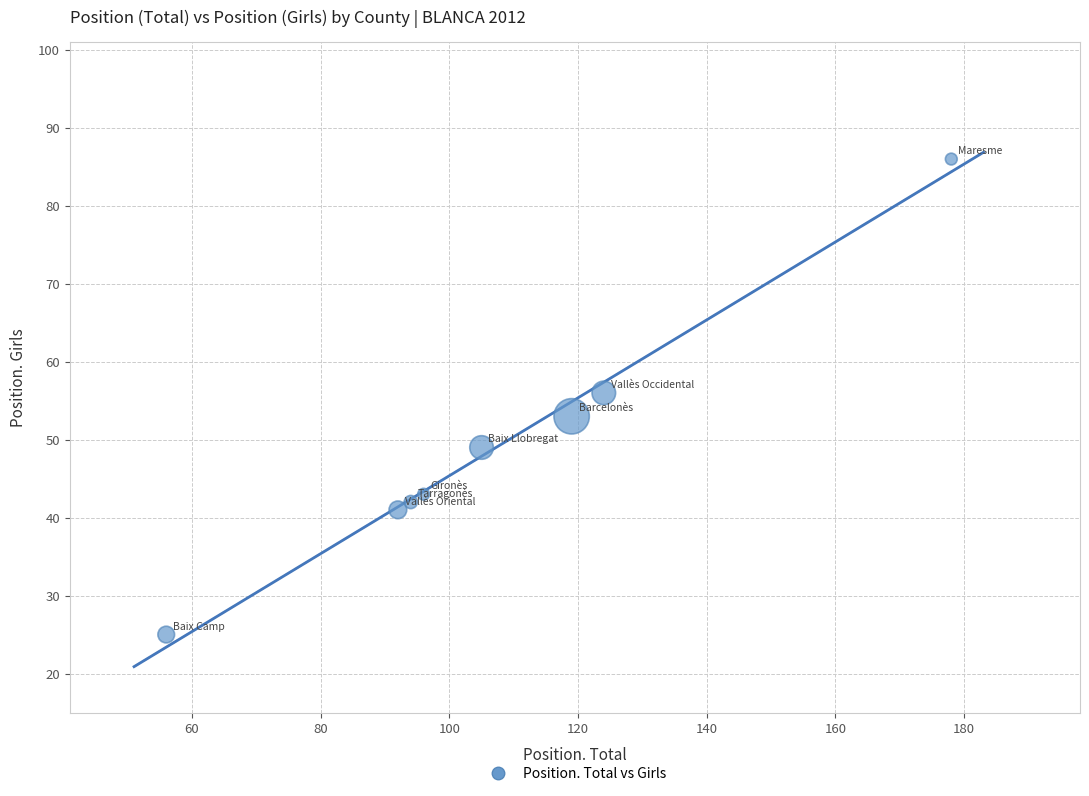

What is the range of Y values (max minus min)?

61